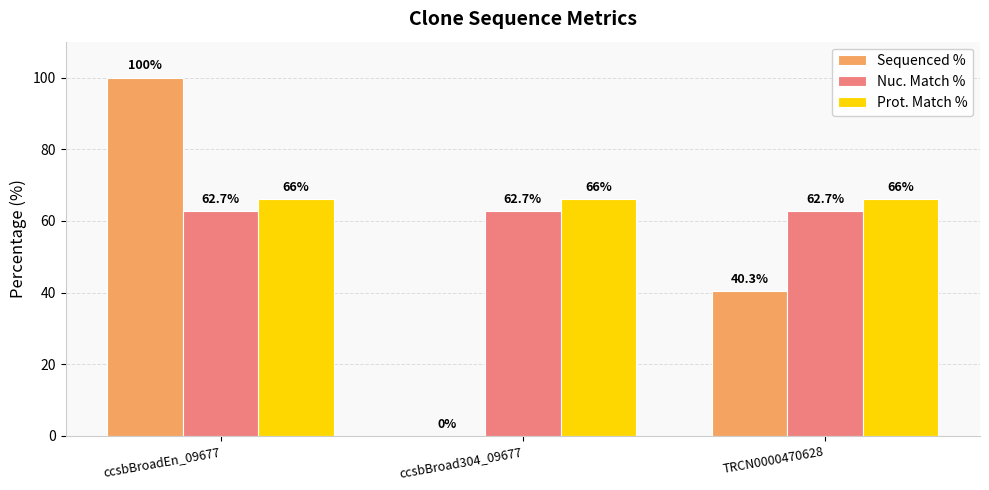

Does the chart contain stacked bars?

No